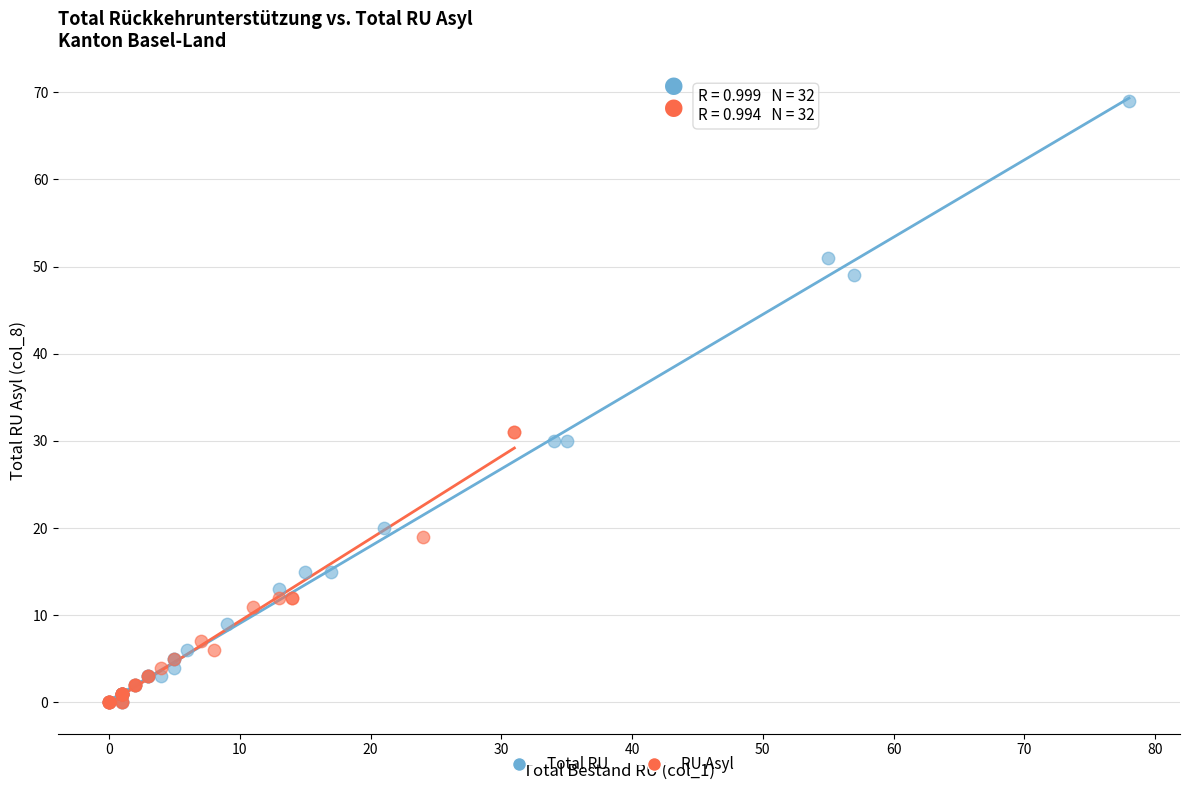

Which series has the largest Y range (max minus min)?

Total RU